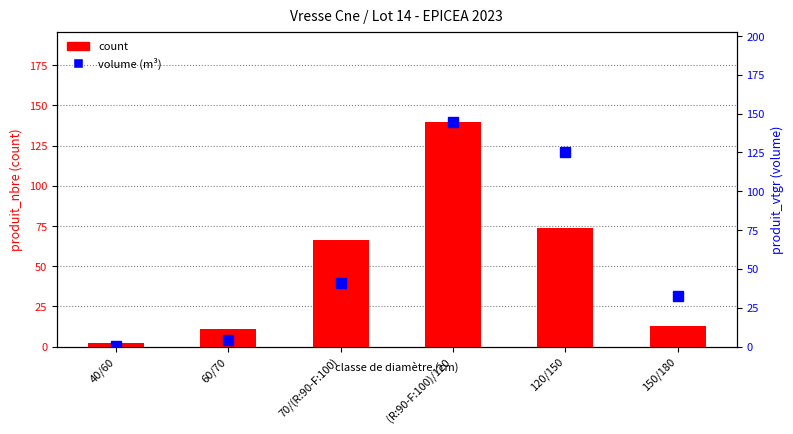

What is the value of the count bar at the 6th from the left?

13.0